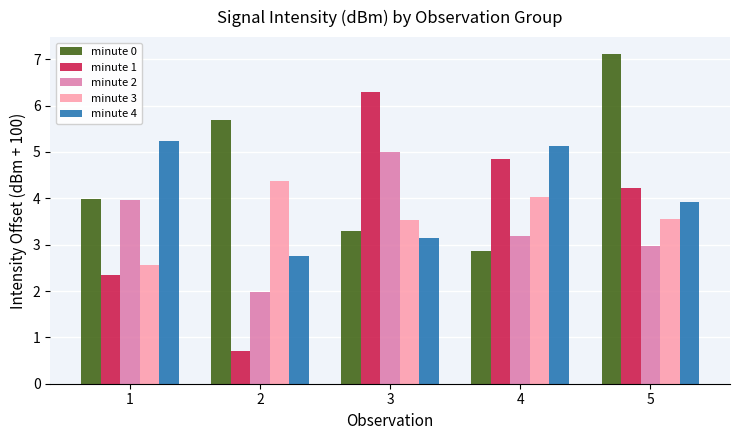

Which series has the largest range (max minus min)?

minute 1